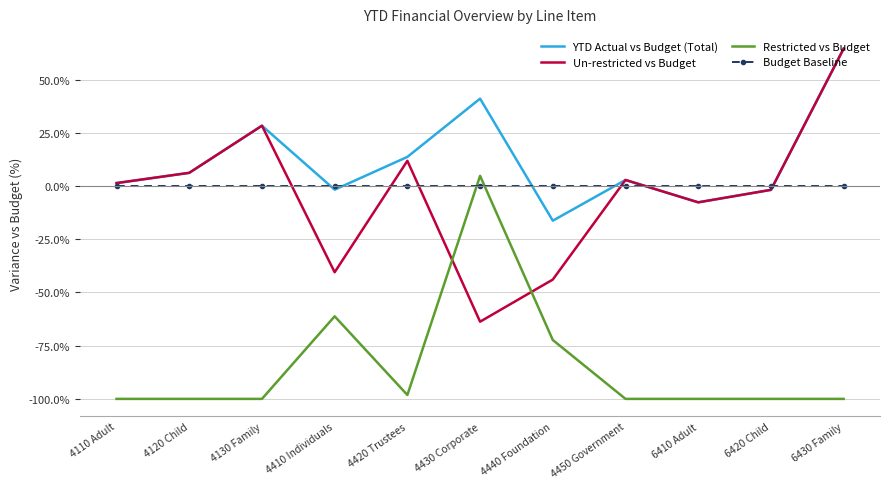

At which category is the sum across all series the highest?

6430 Family